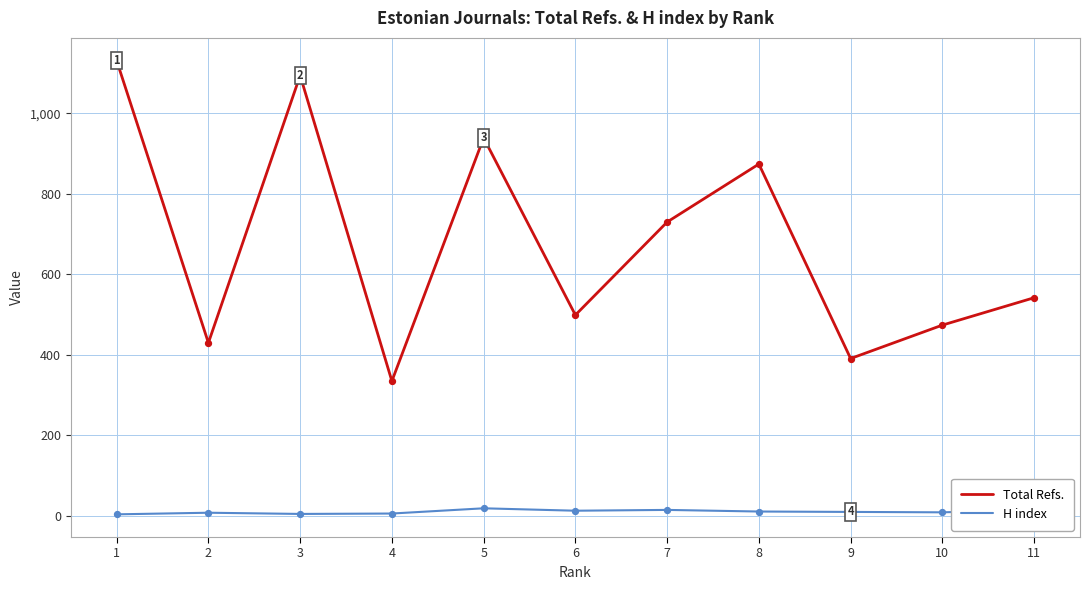

Which series has the largest range (max minus min)?

Total Refs.